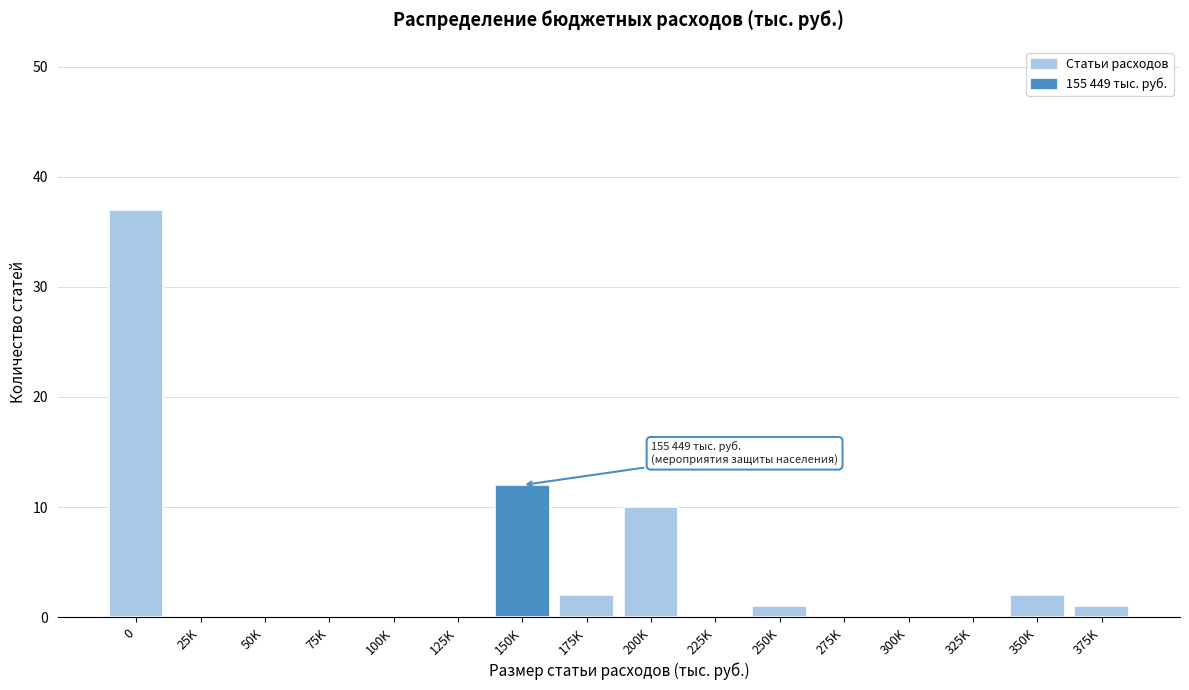

Reading left to right, extract all data points from this chart.

0=37	25K=0	50K=0	75K=0	100K=0	125K=0	150K=12	175K=2	200K=10	225K=0	250K=1	275K=0	300K=0	325K=0	350K=2	375K=1